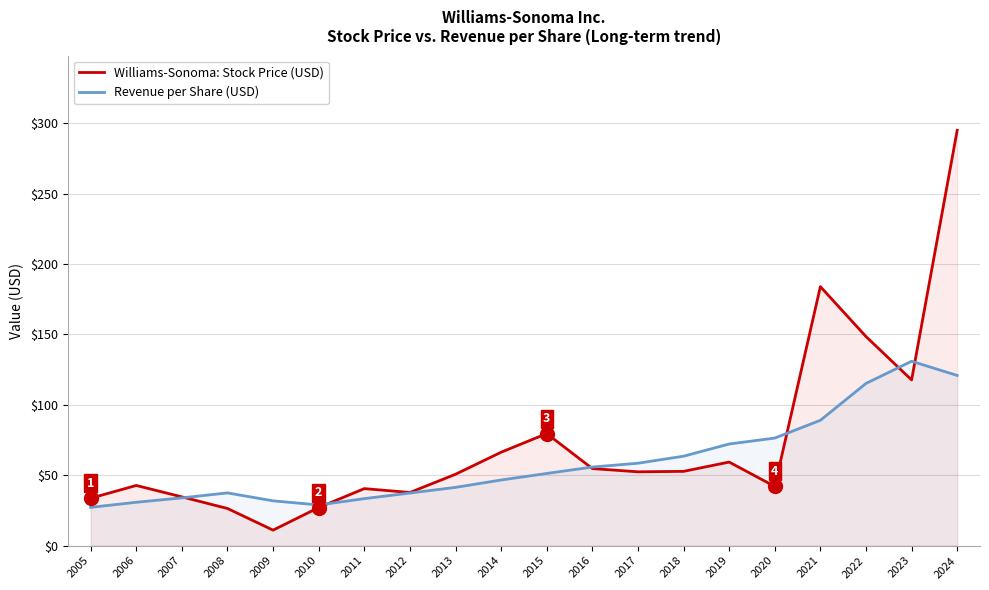

What is the difference between the maximum and minimum values in the Revenue per Share (USD) series?

103.8